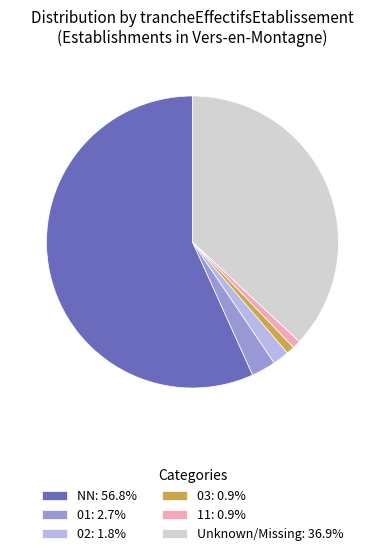

Is there a majority slice in this chart?

Yes